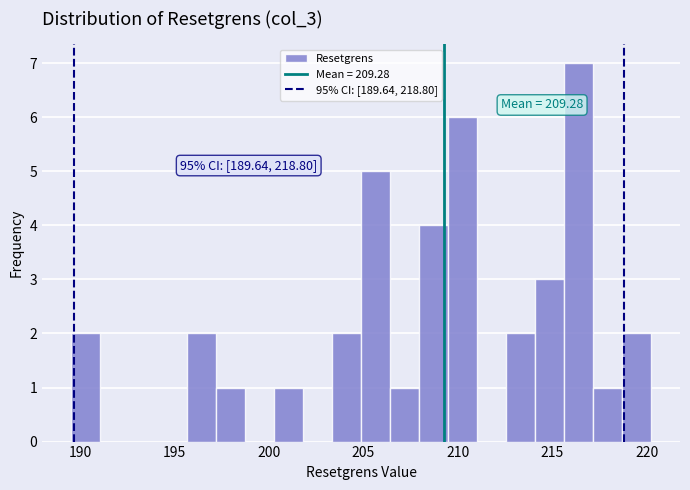

Around what value on the x-axis is the tallest bar? Give the approximate position of its centre, as read against the axis.

216.5